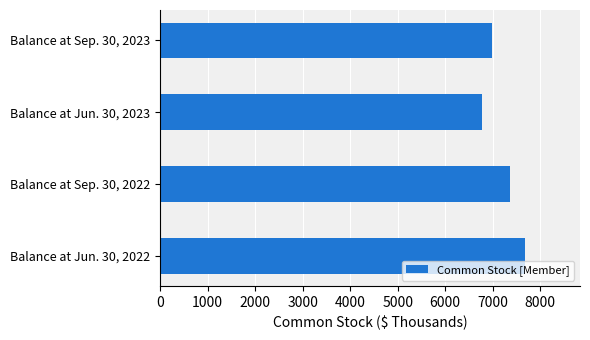

Reading bottom to top, transcribe all the data shown in this chart.

7682	7354	6767	6987